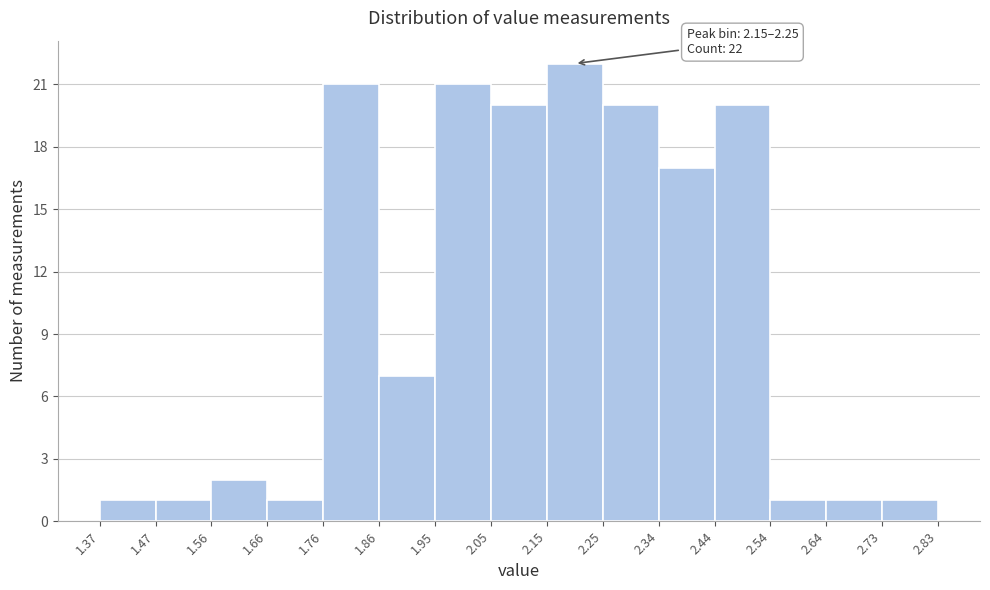

Which range on the x-axis has the tallest bar?

2.15 to 2.25